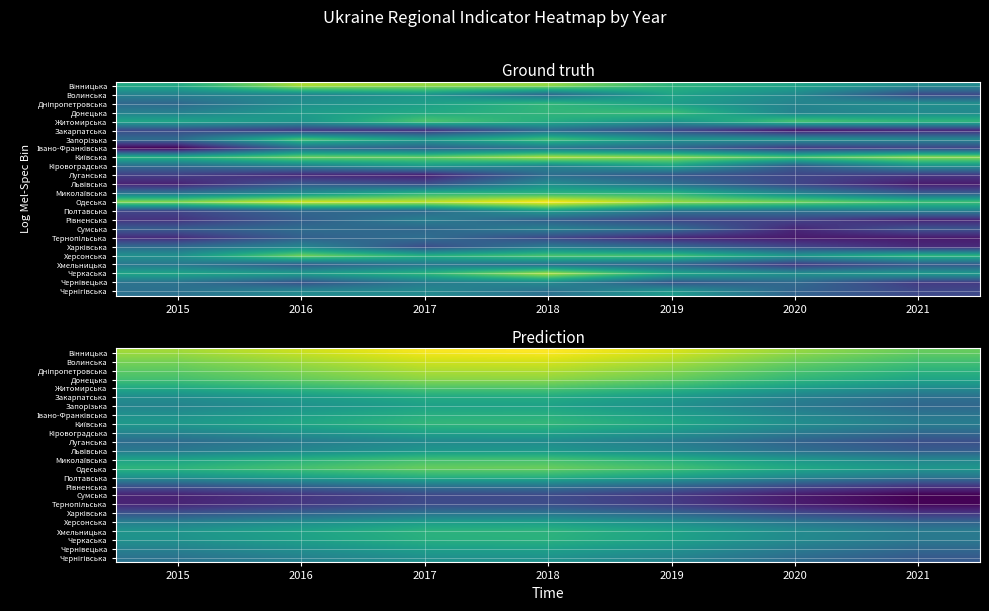

How many categories are shown in the chart?

7